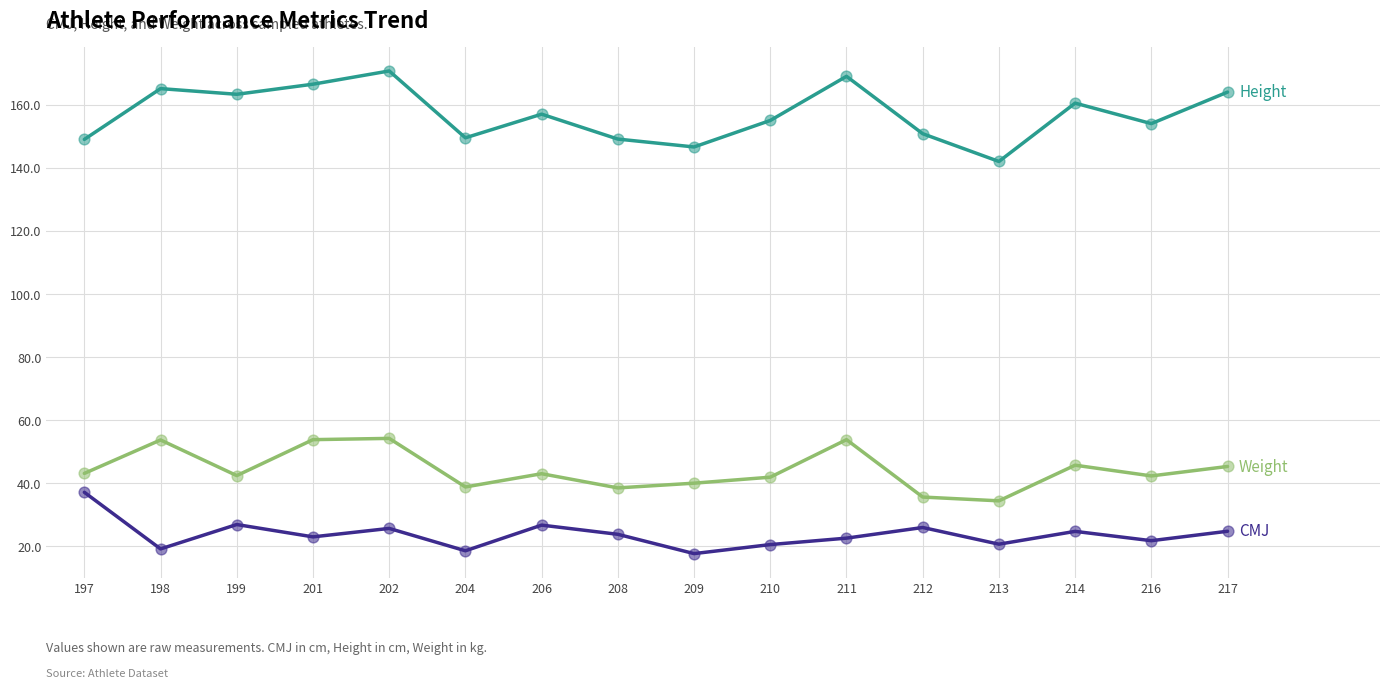

What is the greatest value displayed?

170.7